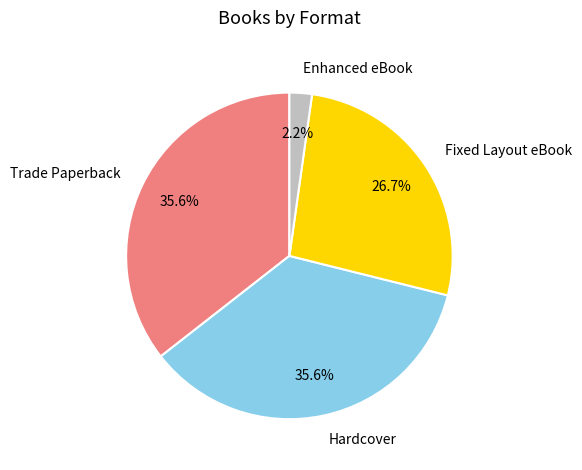

What is the smallest slice in the pie chart?

Enhanced eBook